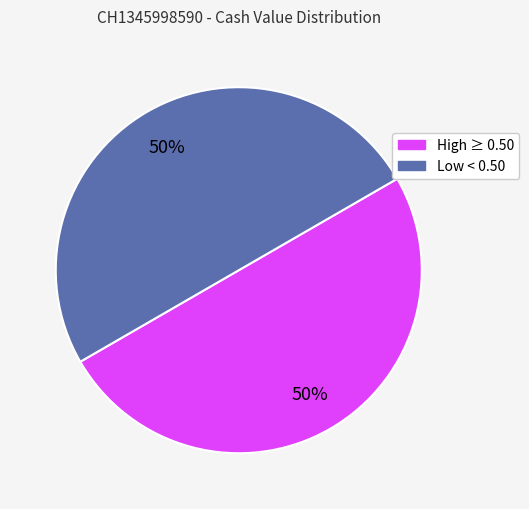

How many segments does this pie chart have?

2